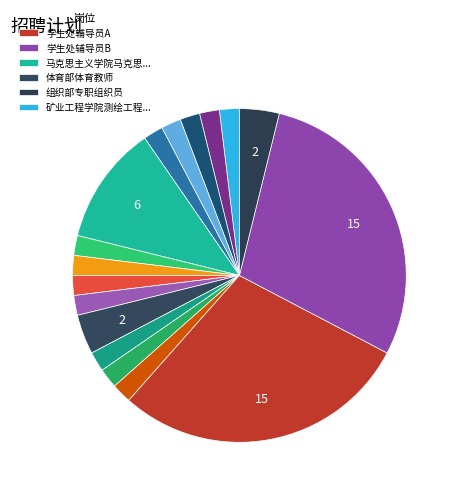

How many segments does this pie chart have?

17